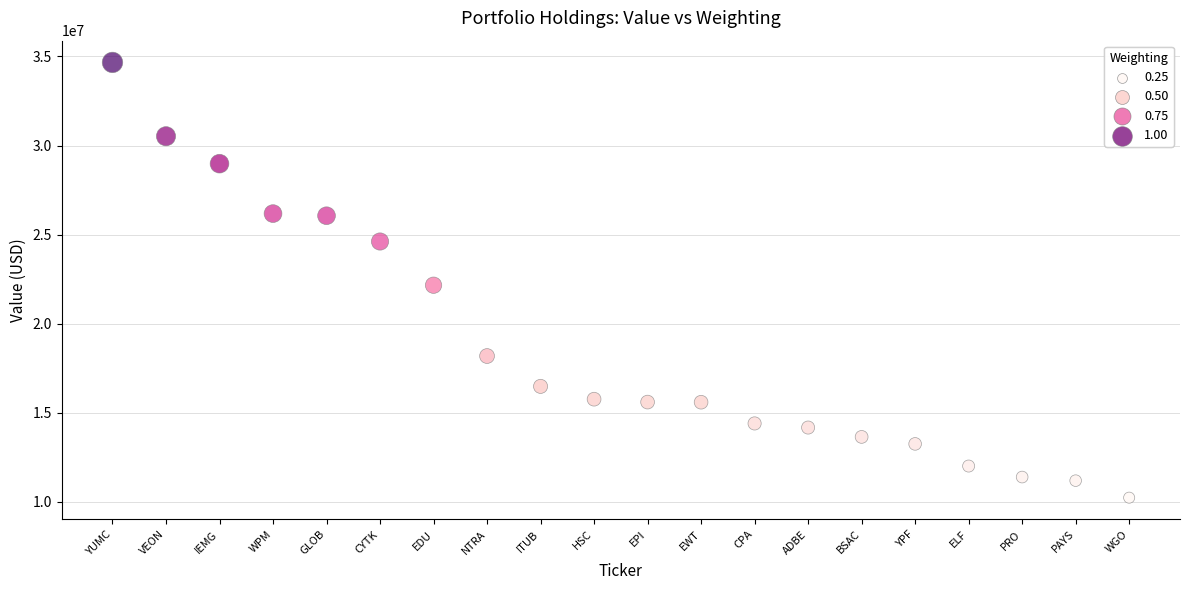

What is the range of Y values (max minus min)?

24441000